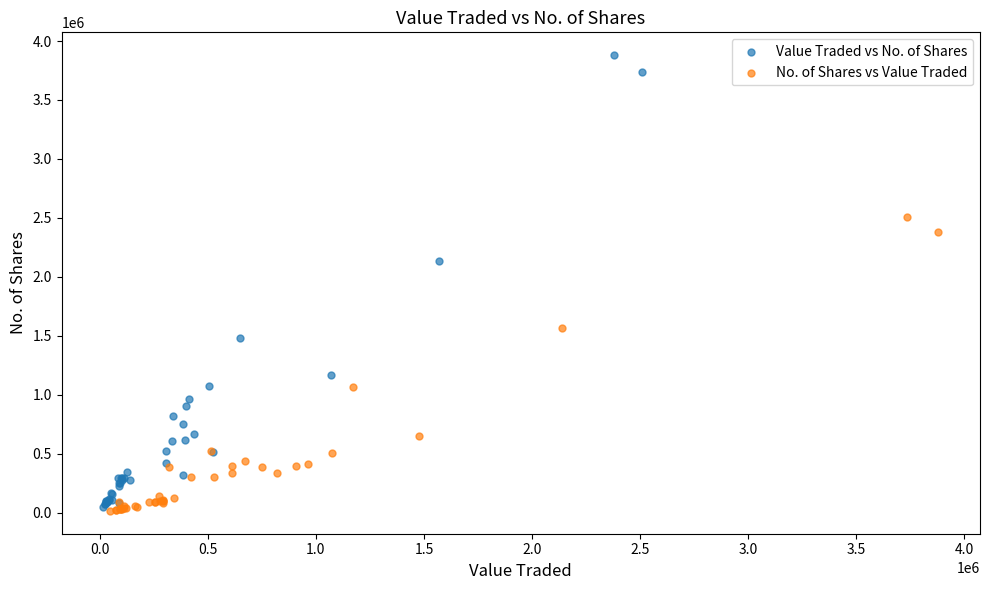

Which series has the widest spread of Y values?

Value Traded vs No. of Shares